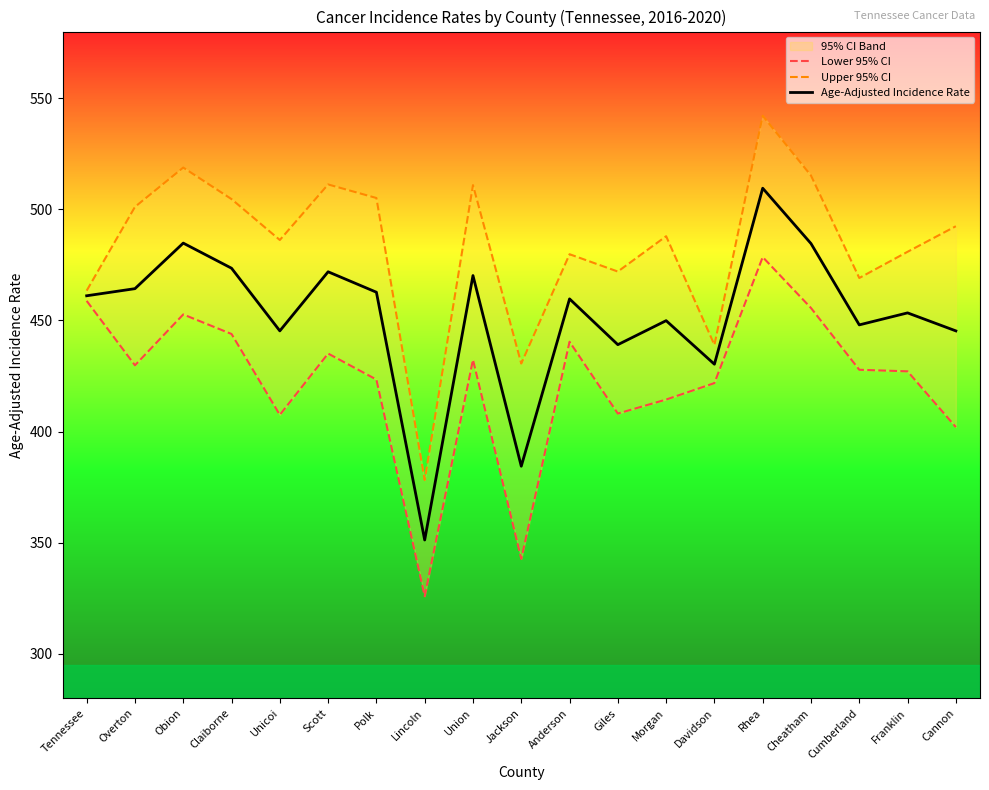

What is the difference between the maximum and minimum values in the Lower 95% CI series?

152.6